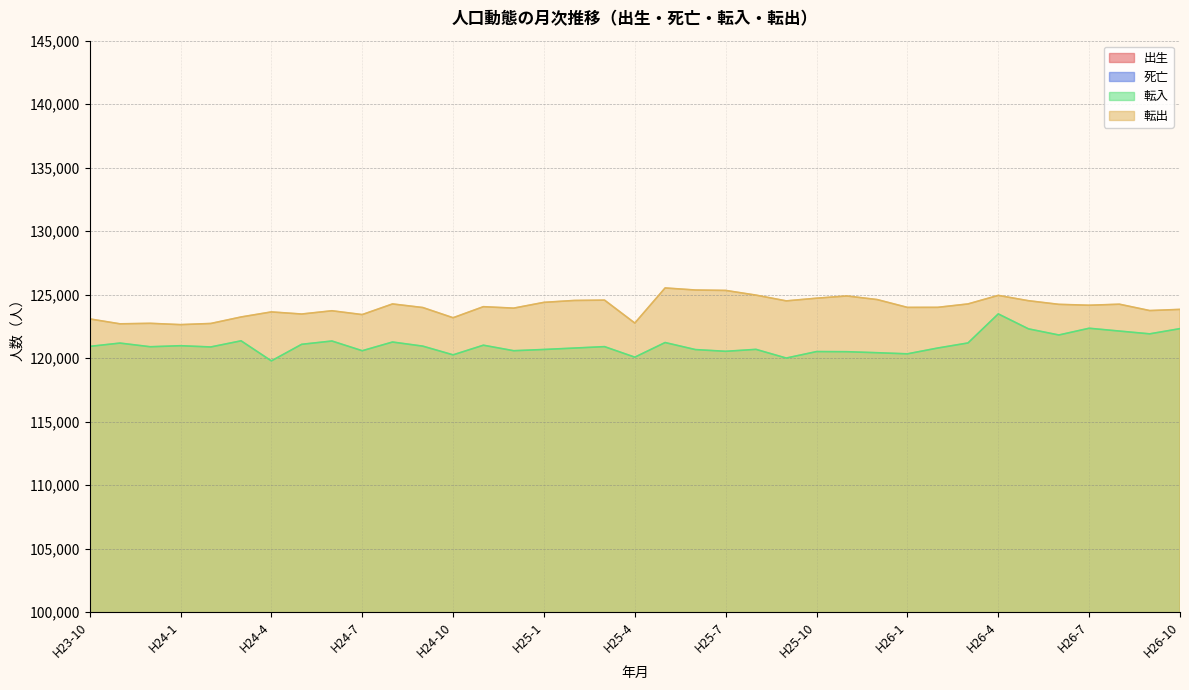

What is the difference between the maximum and minimum values in the 転入 series?

3699